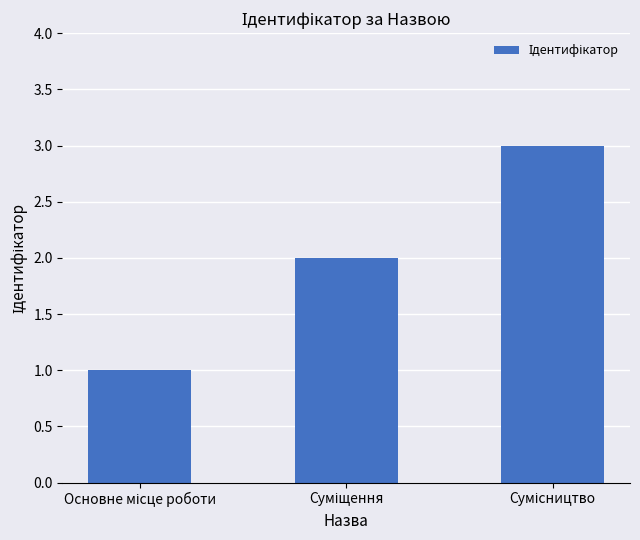

What is the sum of all values?

6